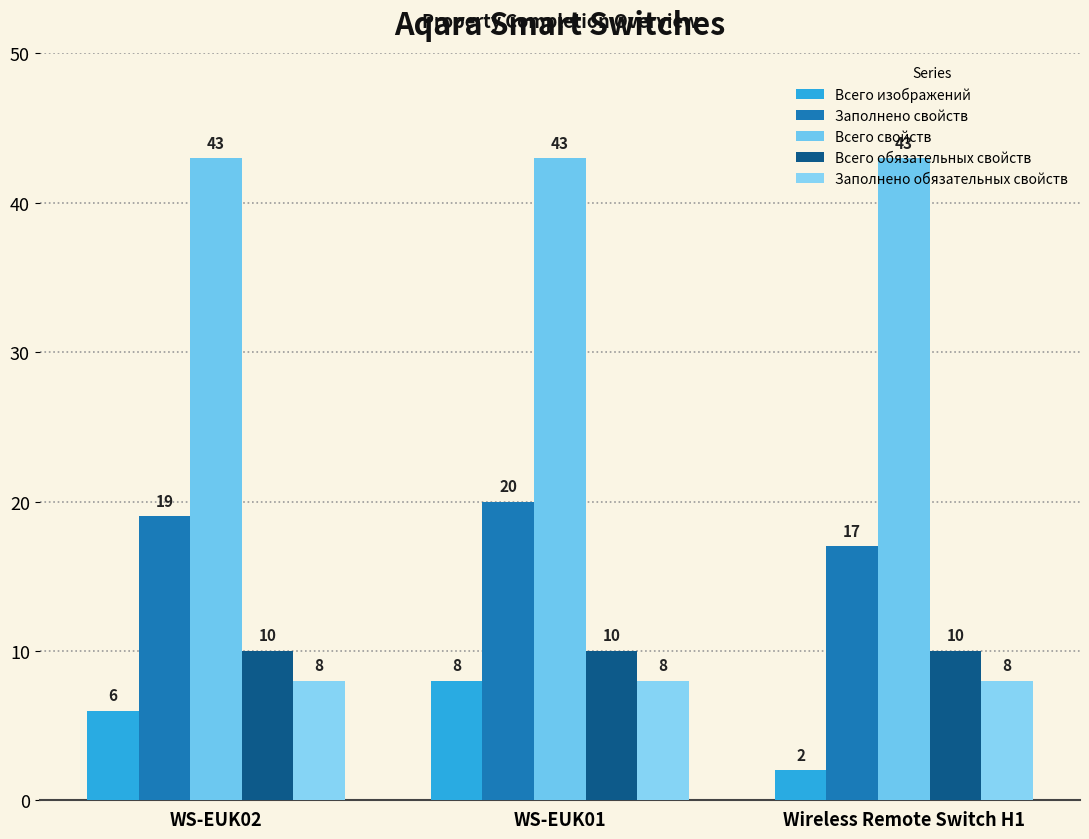

What is the value of the Заполнено обязательных свойств bar at the 2nd from the left?

8